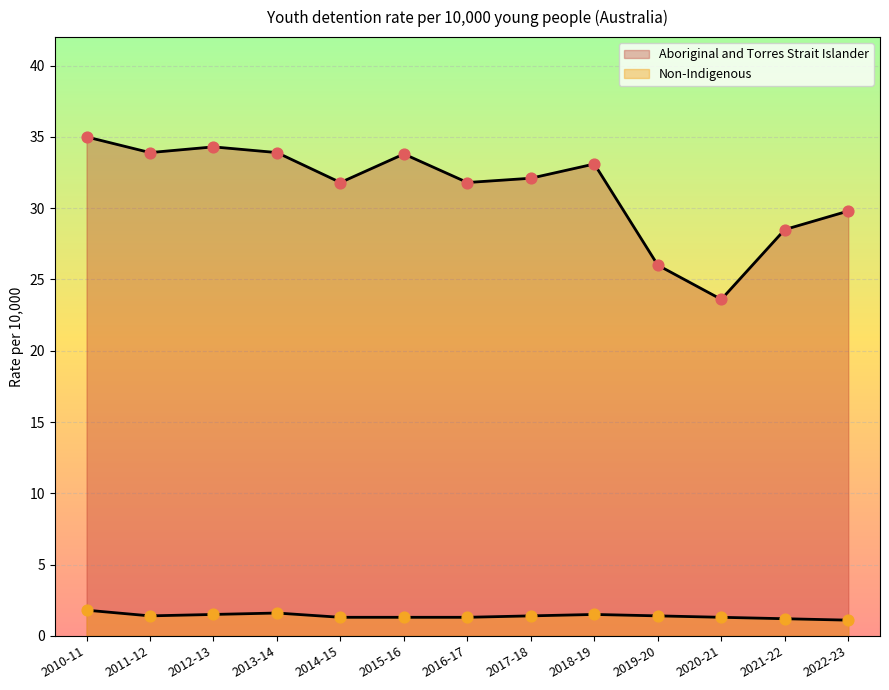

At how many categories does at least one series exceed 11?

13